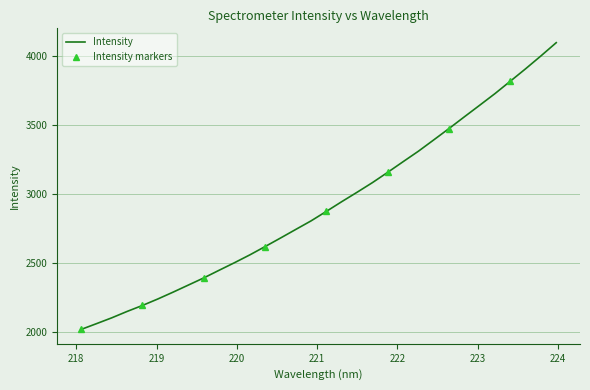

What is the average value?

2920.2